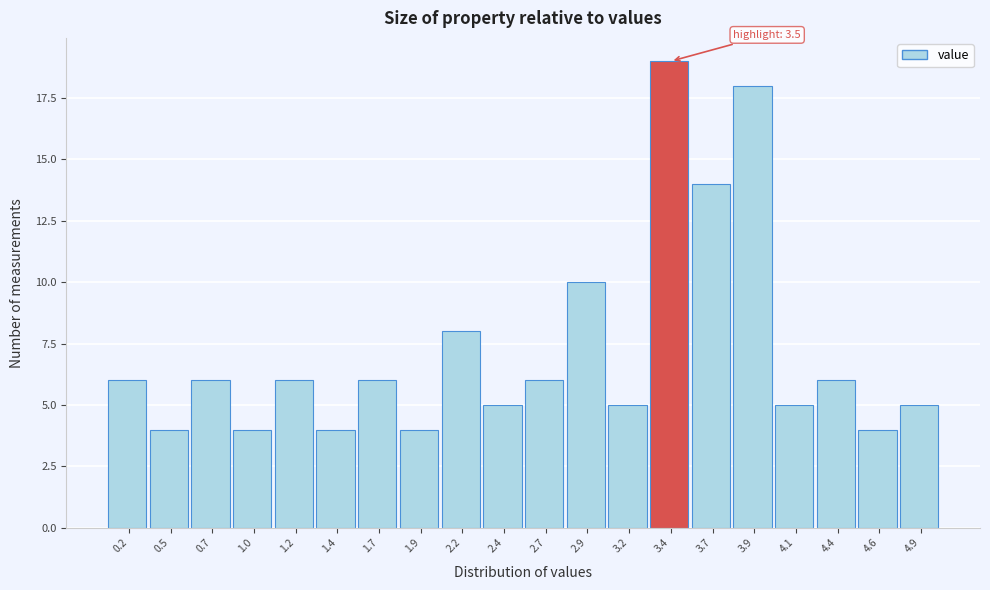

Which range on the x-axis has the tallest bar?

3.285 to 3.530